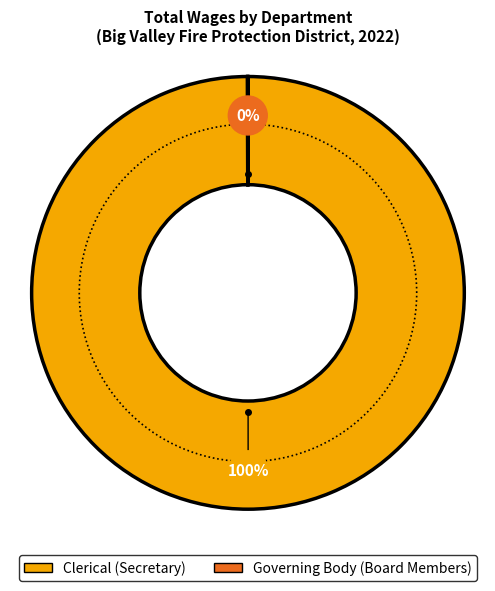

How many slices are in this pie chart?

2